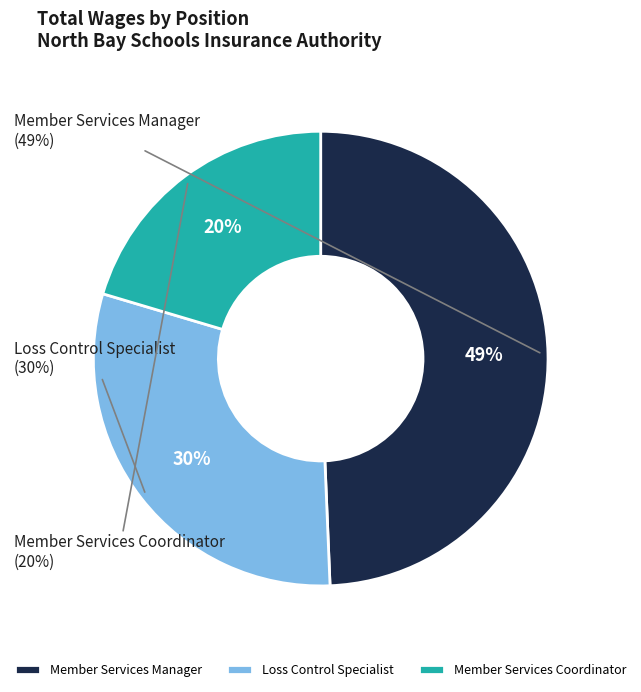

Count the number of slices in the pie.

3